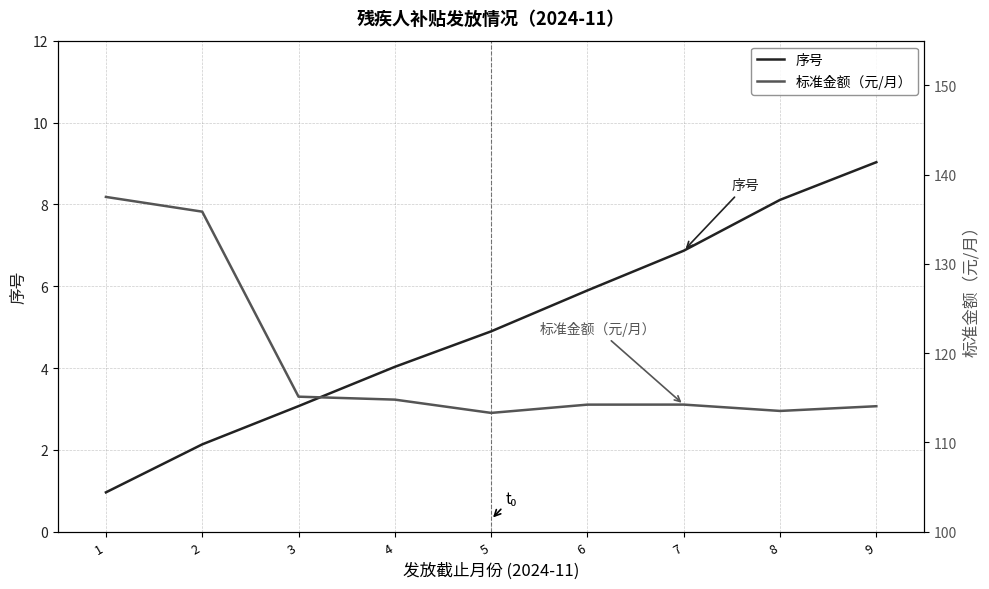

What is the difference between the second highest and second lowest values in the 标准金额（元/月） series?

22.3